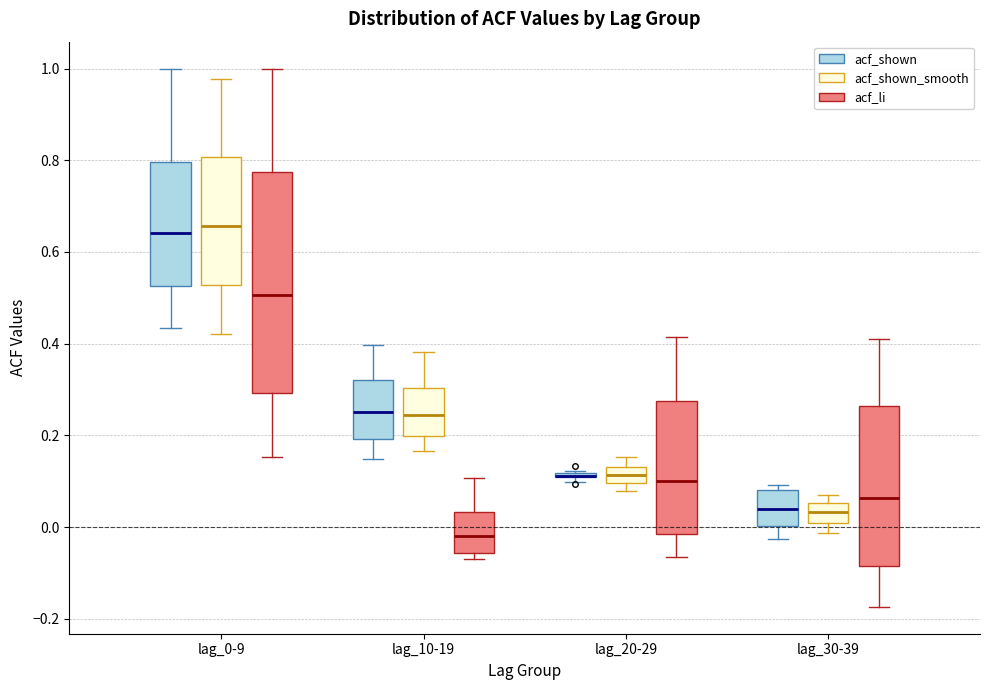

Where does the upper whisker of the box for lag_20-29 (acf_li) end on the y-axis? The values are not printed on the chart, so give them approximately, as read against the axis.

0.42